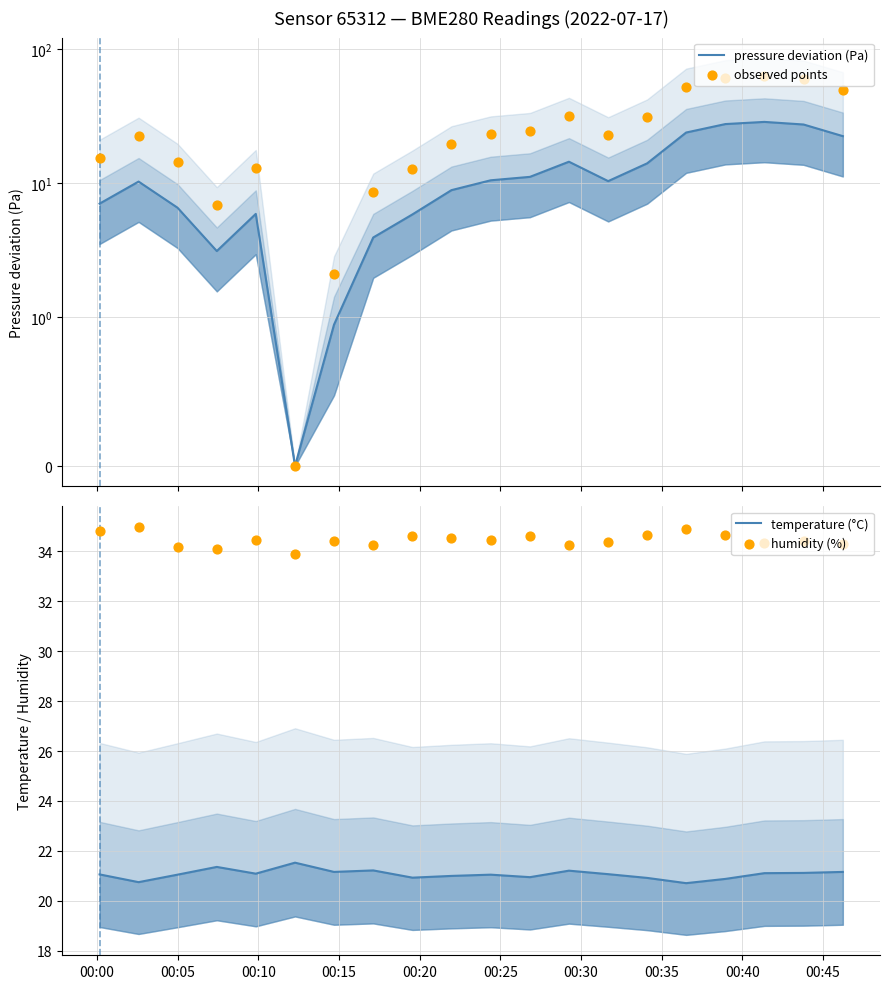

Is the value of temperature (°C) at 00:25 greater than the value of humidity (%) at 00:05?

No